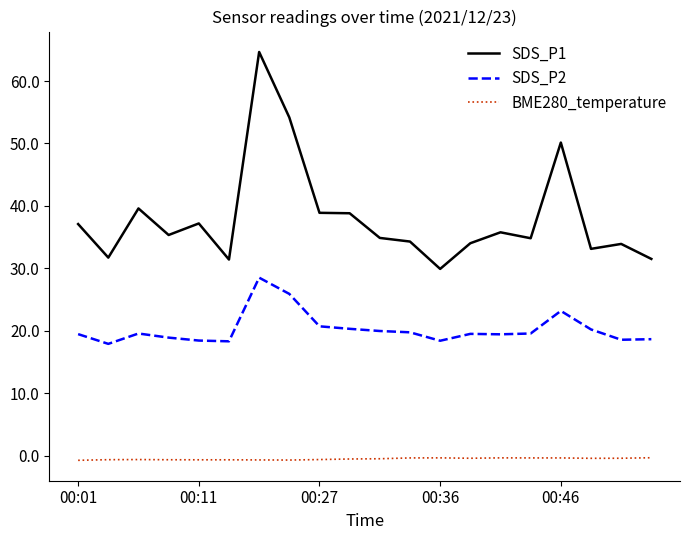

Which series has the largest total across all categories?

SDS_P1